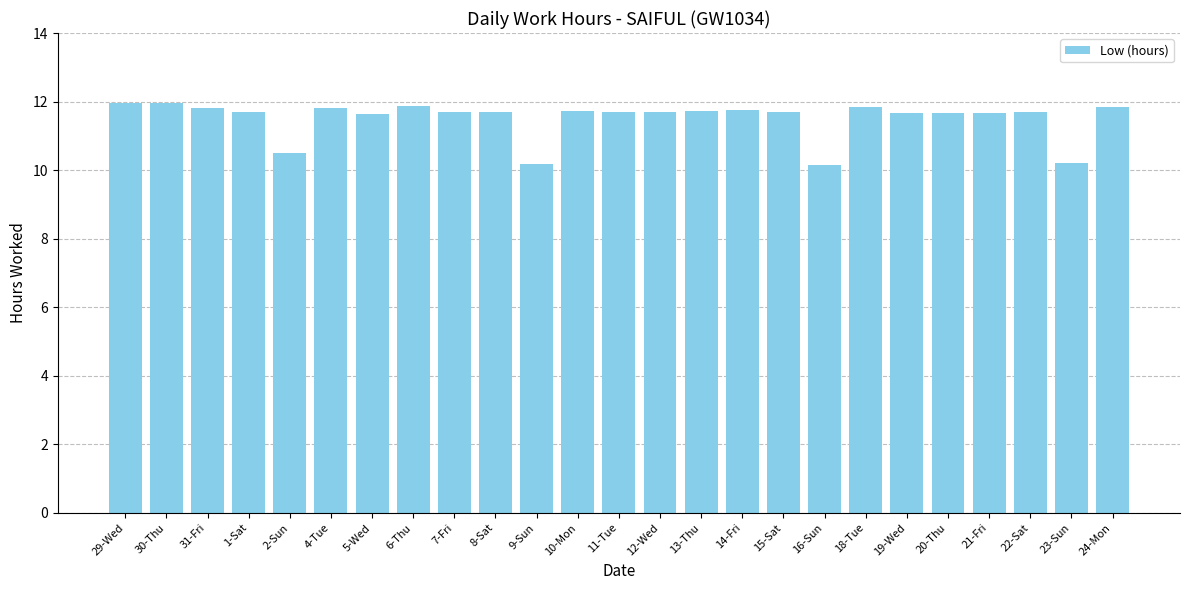

Where does the data first go above 11?

29-Wed